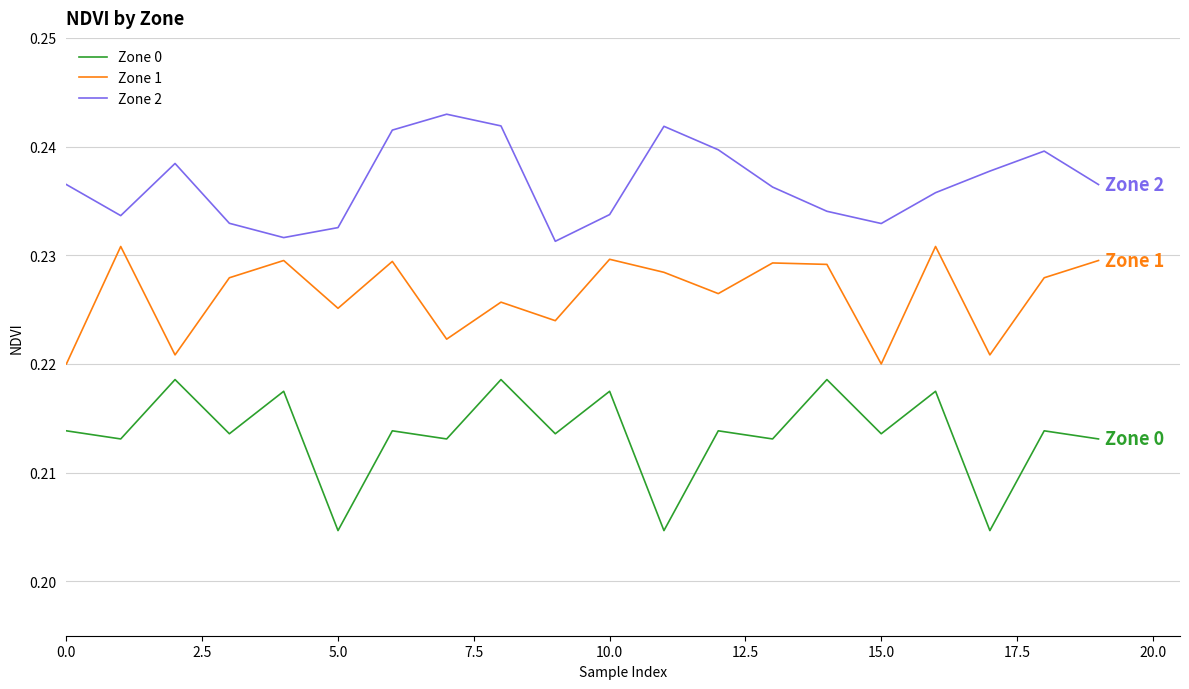

List the series in order of their overall mean, lowest first.

Zone 0, Zone 1, Zone 2